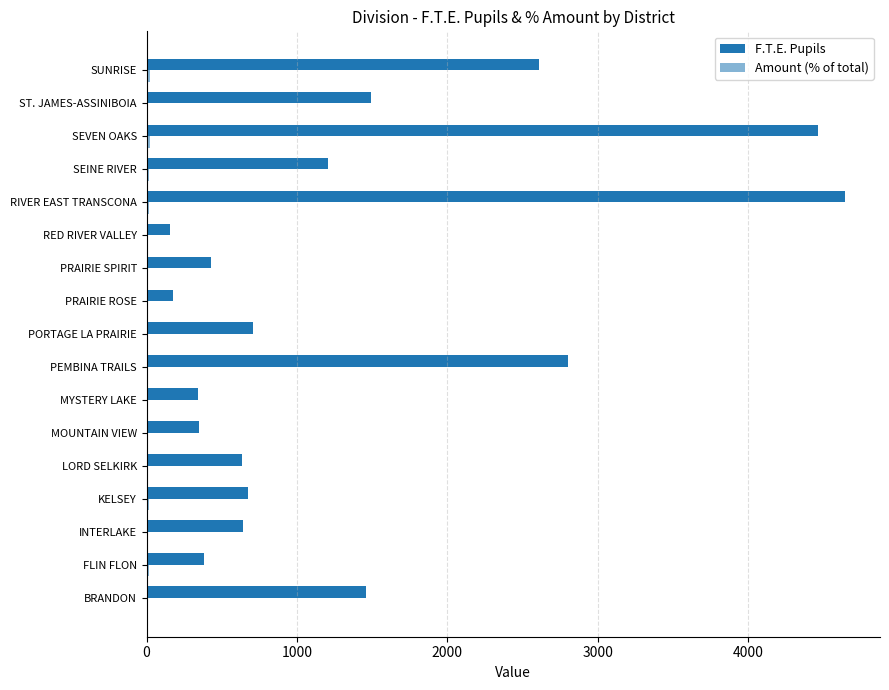

How many categories are shown in the chart?

17